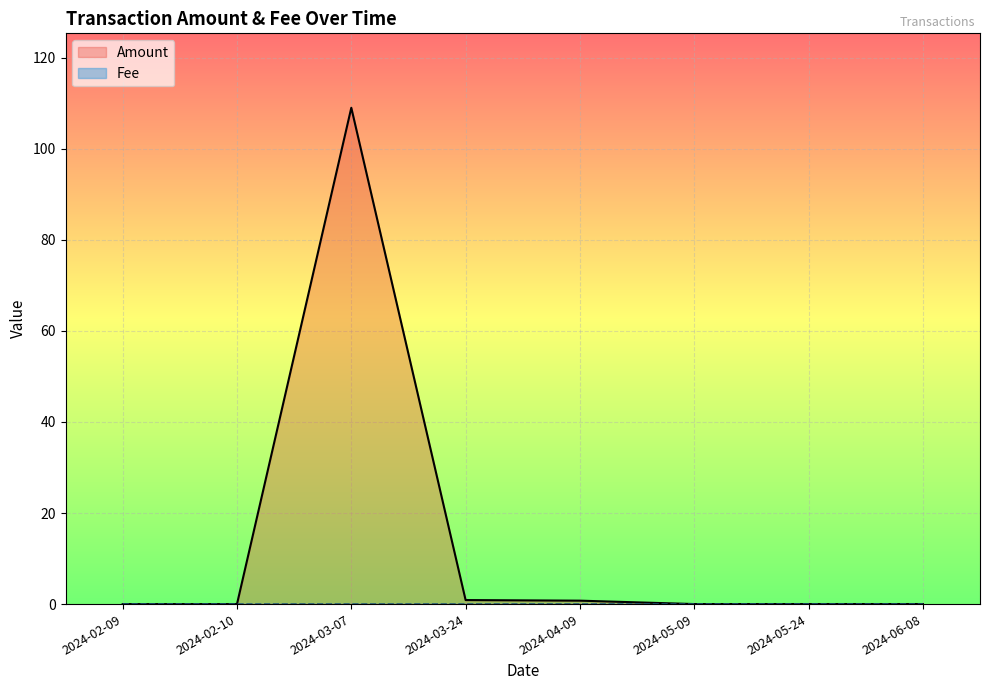

What is the greatest value displayed?

109.0